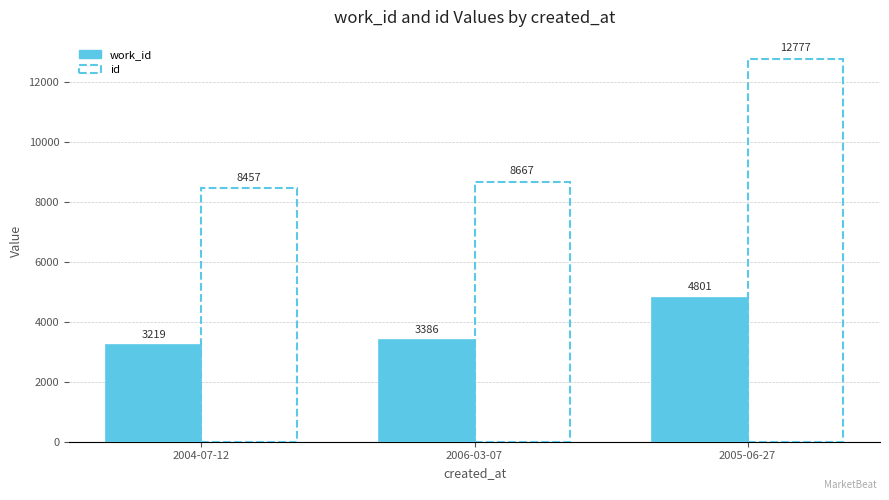

At how many categories does at least one series exceed 8358?

3